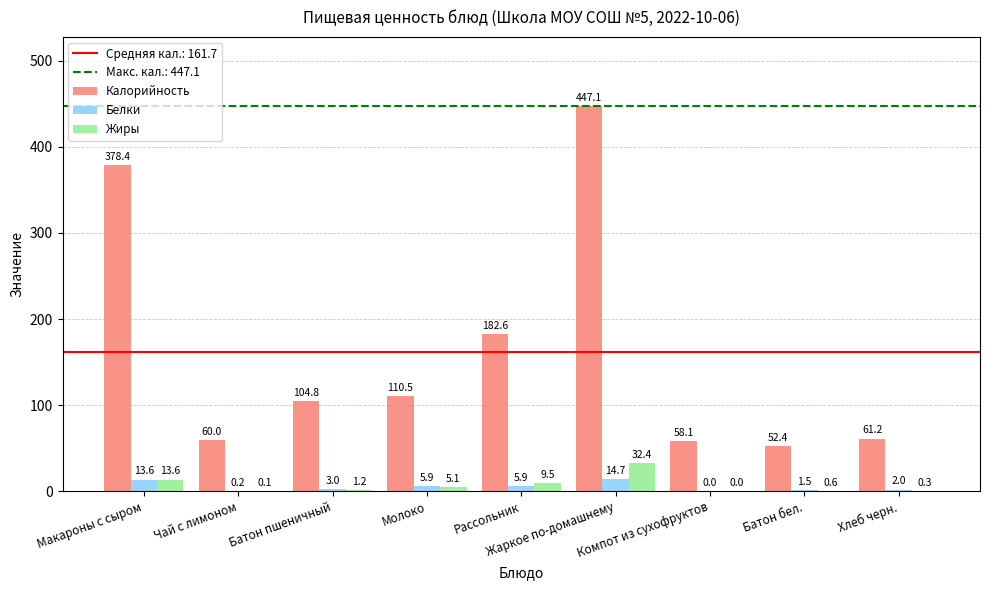

What is the maximum value for Белки?

14.7